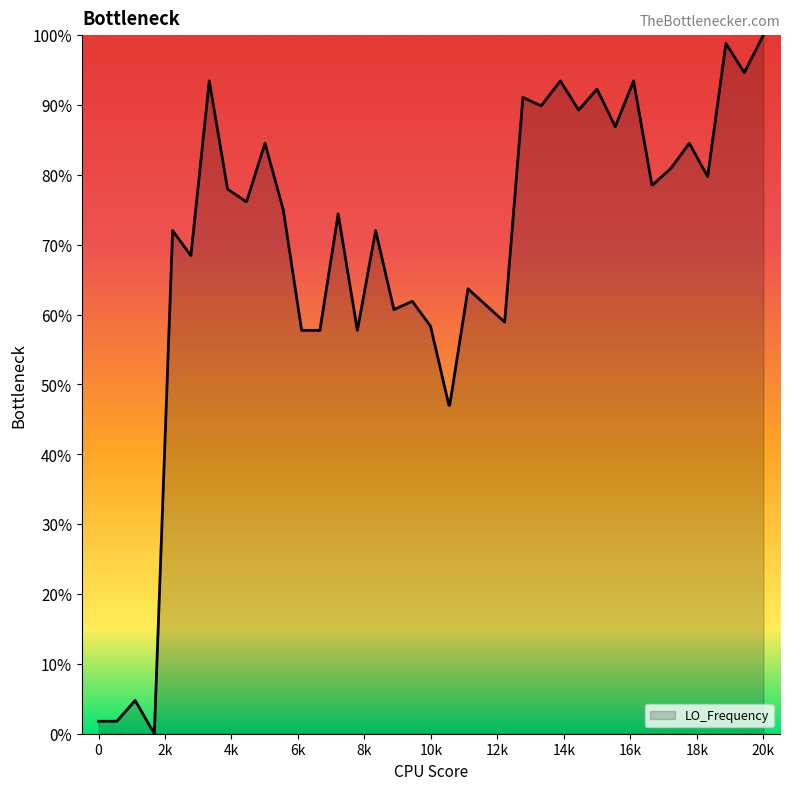

What is the difference between the maximum and minimum values?

100.0